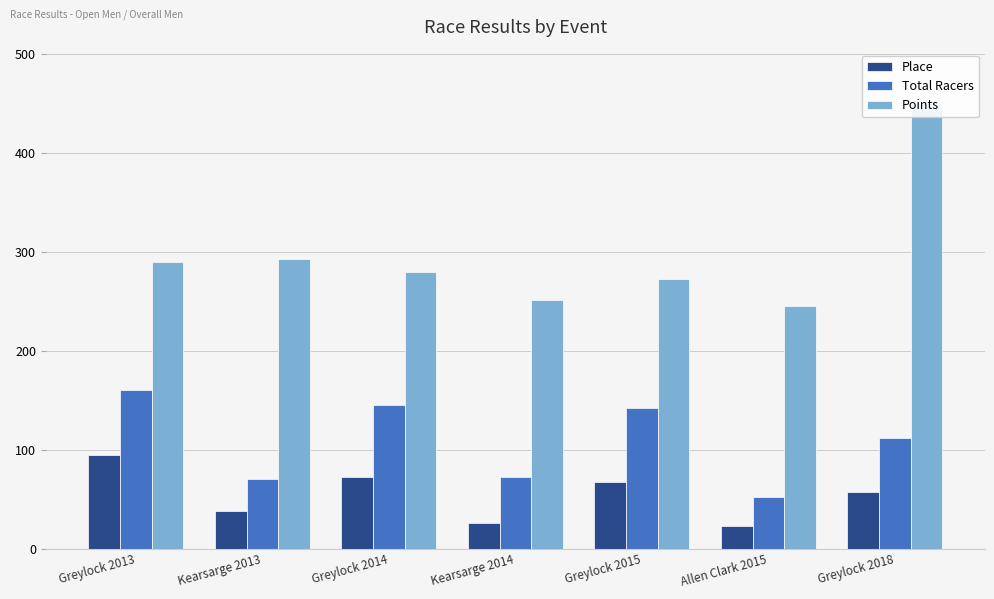

At Allen Clark 2015, list the series in order from largest to smallest.

Points, Total Racers, Place